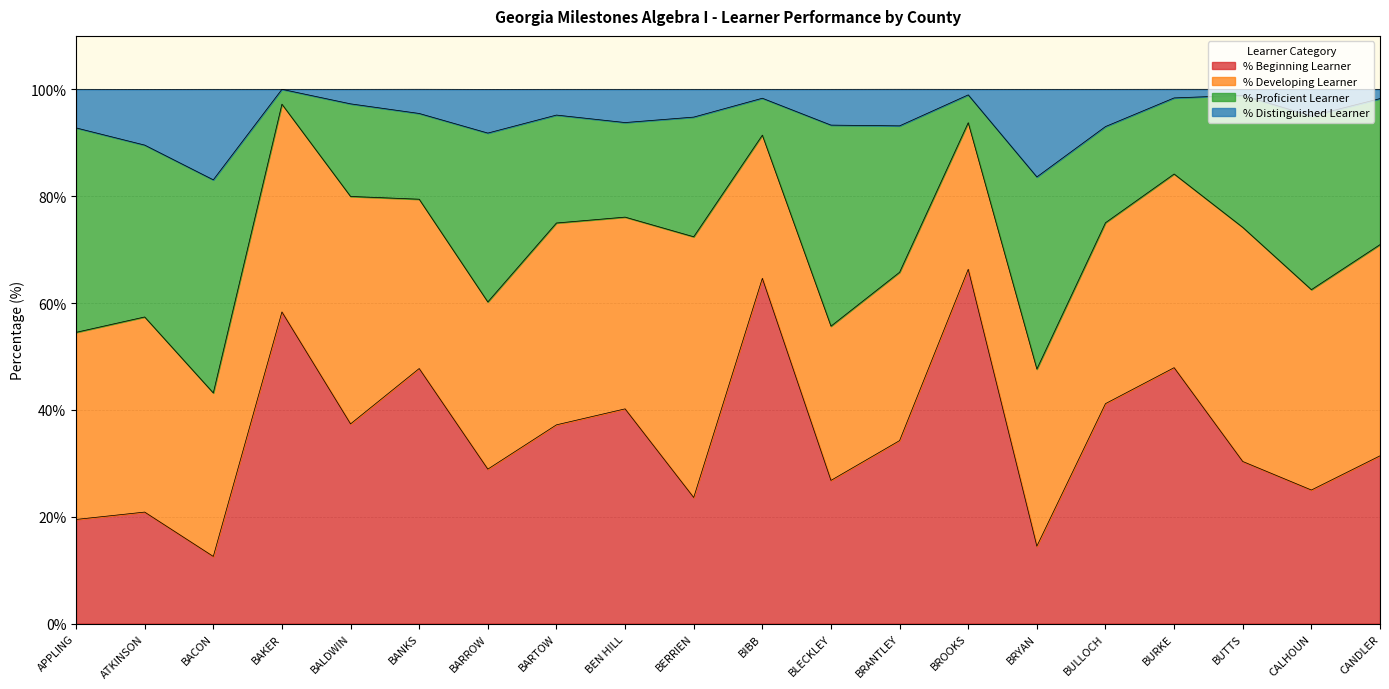

What is the label of the 10th point from the left?

BERRIEN